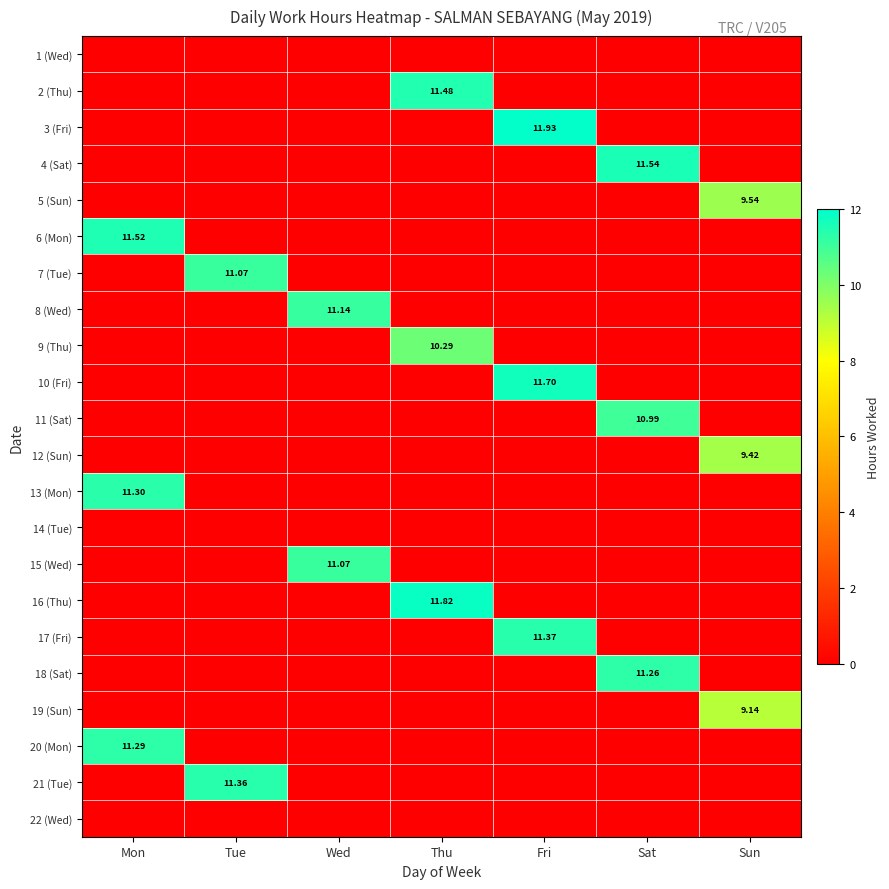

Rank the series by their maximum value, from highest to lowest.

3 (Fri), 16 (Thu), 10 (Fri), 4 (Sat), 6 (Mon), 2 (Thu), 17 (Fri), 21 (Tue), 13 (Mon), 20 (Mon), 18 (Sat), 8 (Wed), 7 (Tue), 15 (Wed), 11 (Sat), 9 (Thu), 5 (Sun), 12 (Sun), 19 (Sun), 1 (Wed), 14 (Tue), 22 (Wed)